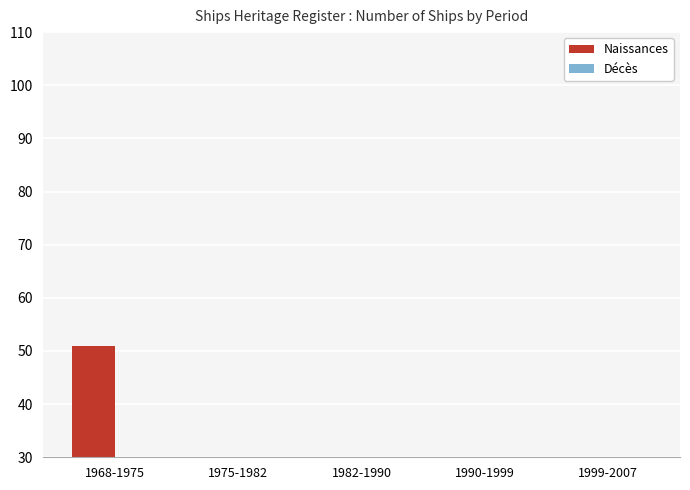

What is the label of the 1st bar from the right?

1999-2007